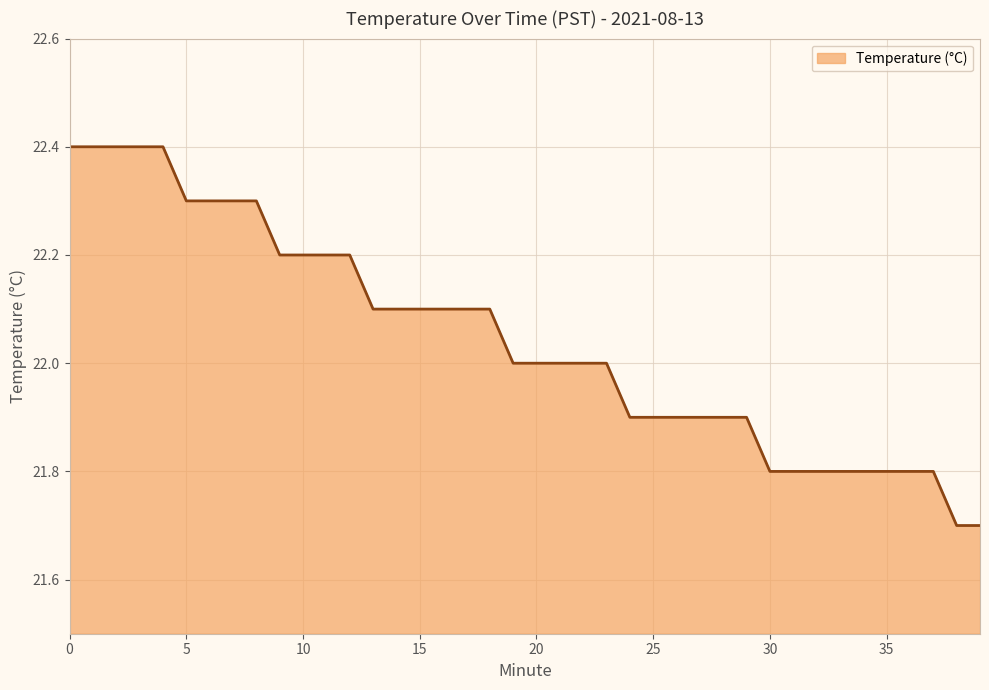

What is the difference between the maximum and minimum values?

0.7